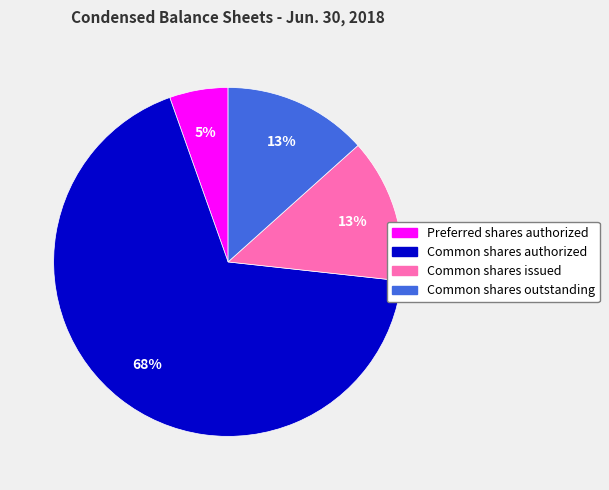

Which category has the smallest portion of the pie?

Preferred shares authorized